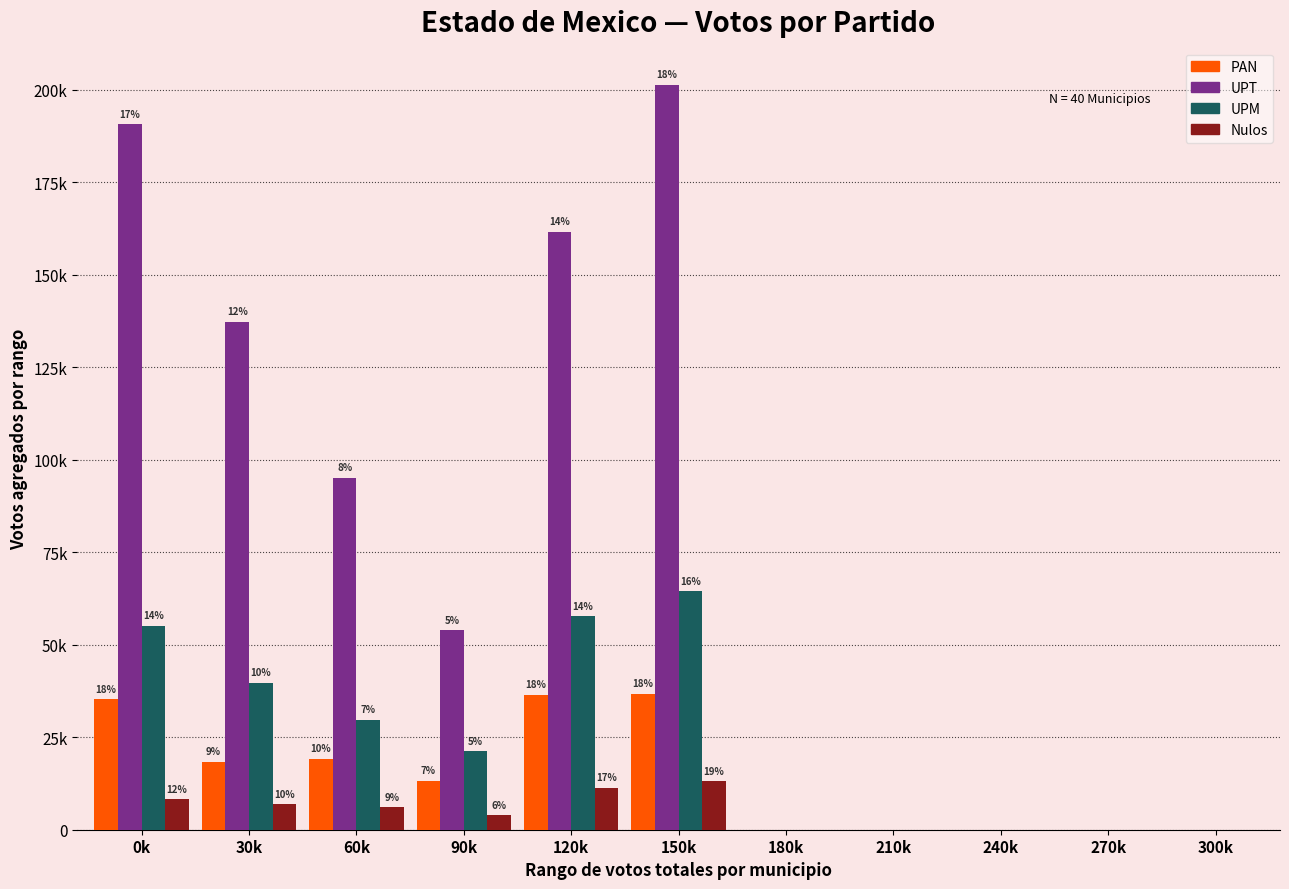

Are the bars grouped side by side (vs. stacked)?

Yes